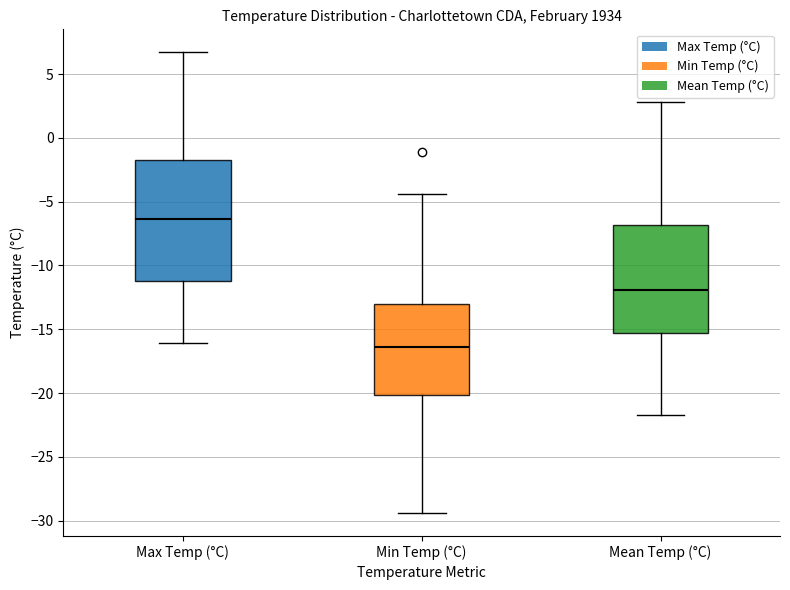

Which box is the tallest, from its lower edge to its upper edge?

Max Temp (°C)